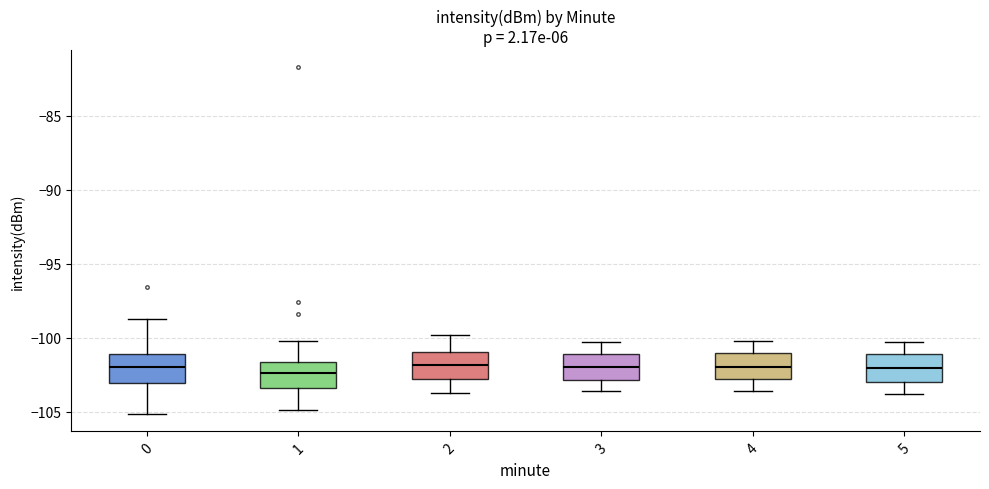

Where is the lower edge of the box at x = 2 on the y-axis? The values are not printed on the chart, so give them approximately, as read against the axis.

-102.5